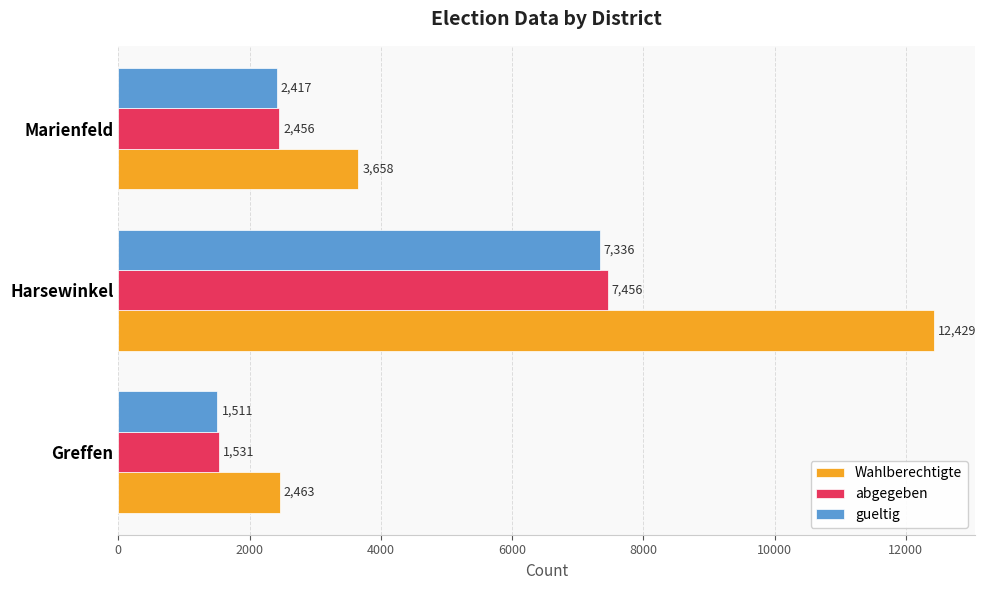

What are all the series names shown in the legend?

Wahlberechtigte, abgegeben, gueltig